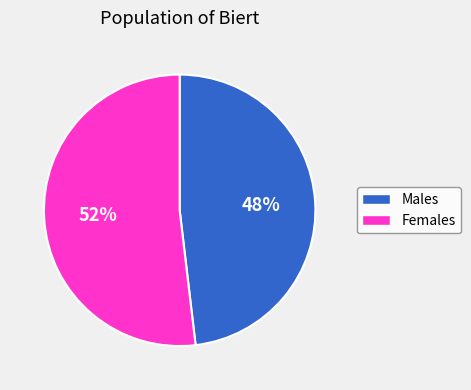

Is there any slice that represents more than half of the pie?

Yes